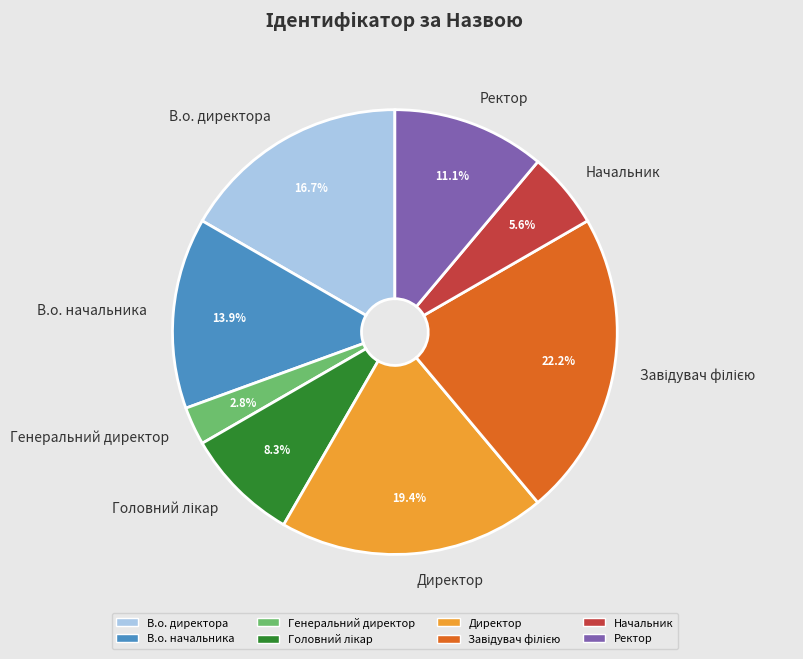

To the nearest percent, what is the difference between the В.о. директора and Директор slice percentages?

3%